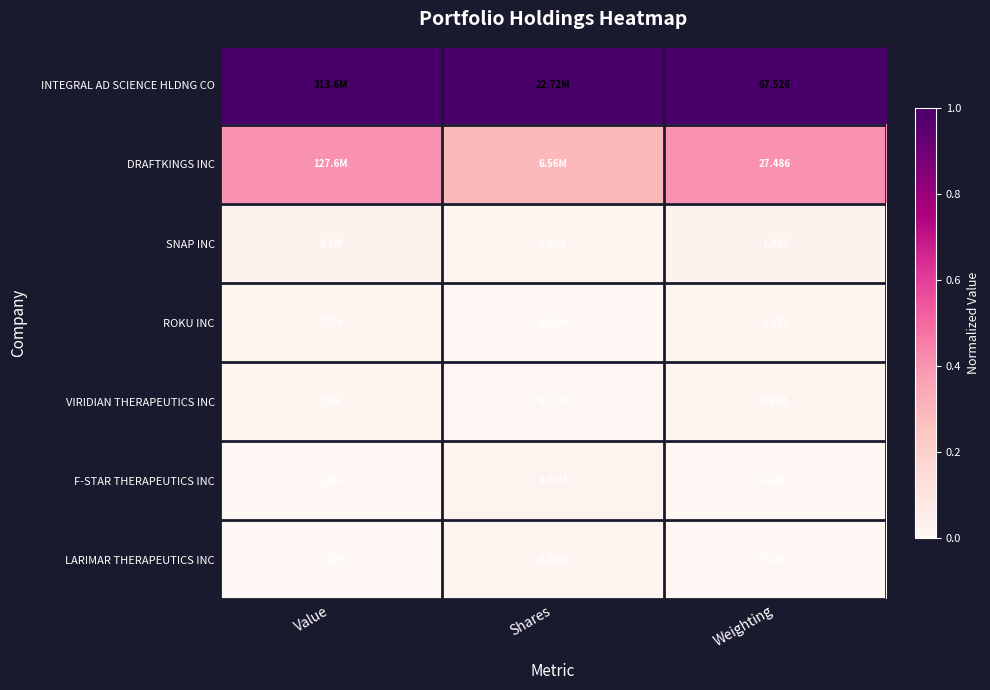

At Weighting, list the series in order from smallest to largest.

LARIMAR THERAPEUTICS INC, F-STAR THERAPEUTICS INC, VIRIDIAN THERAPEUTICS INC, ROKU INC, SNAP INC, DRAFTKINGS INC, INTEGRAL AD SCIENCE HLDNG CO